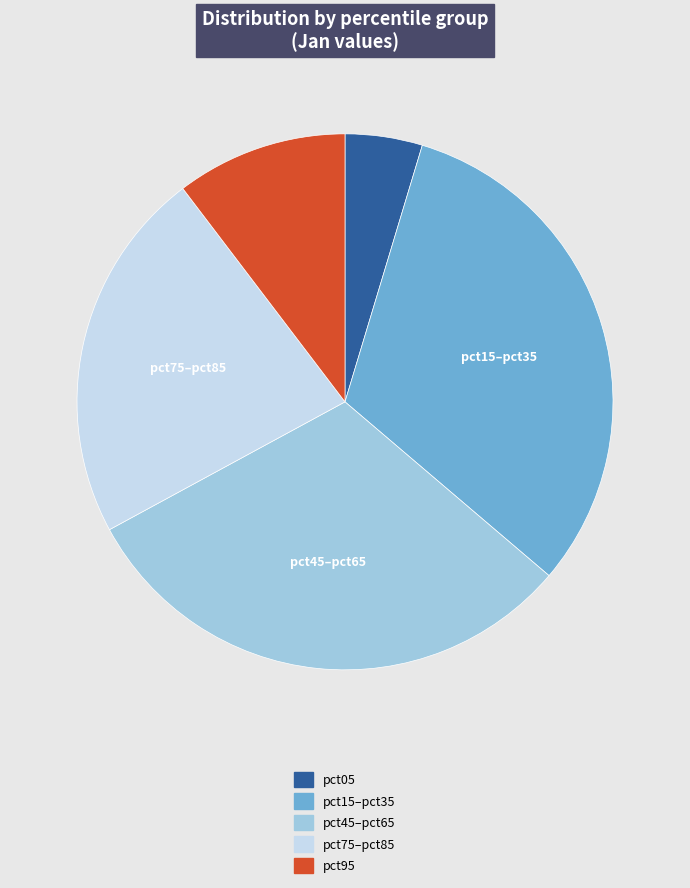

Is there a majority slice in this chart?

No